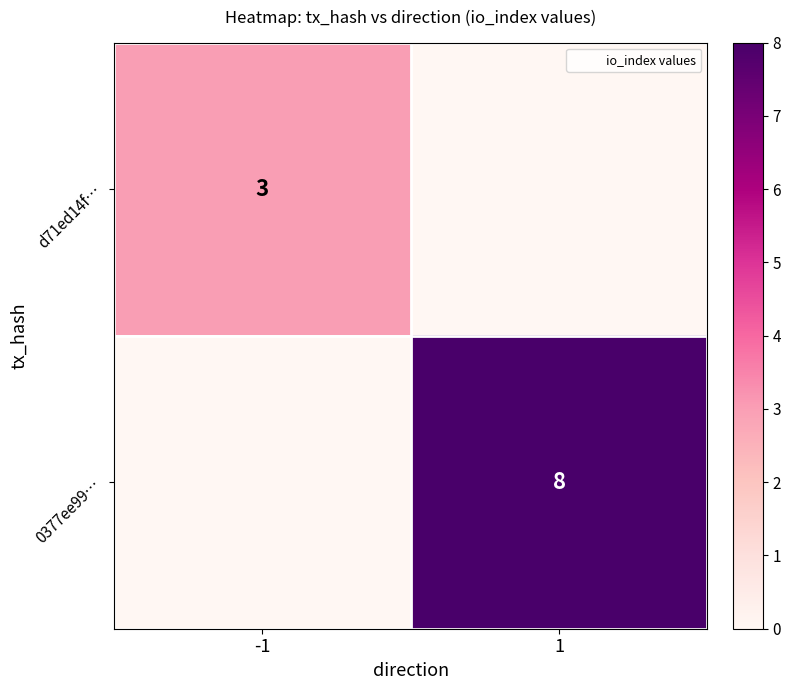

True or false: d71ed14f… has a value of 1 at -1.

False